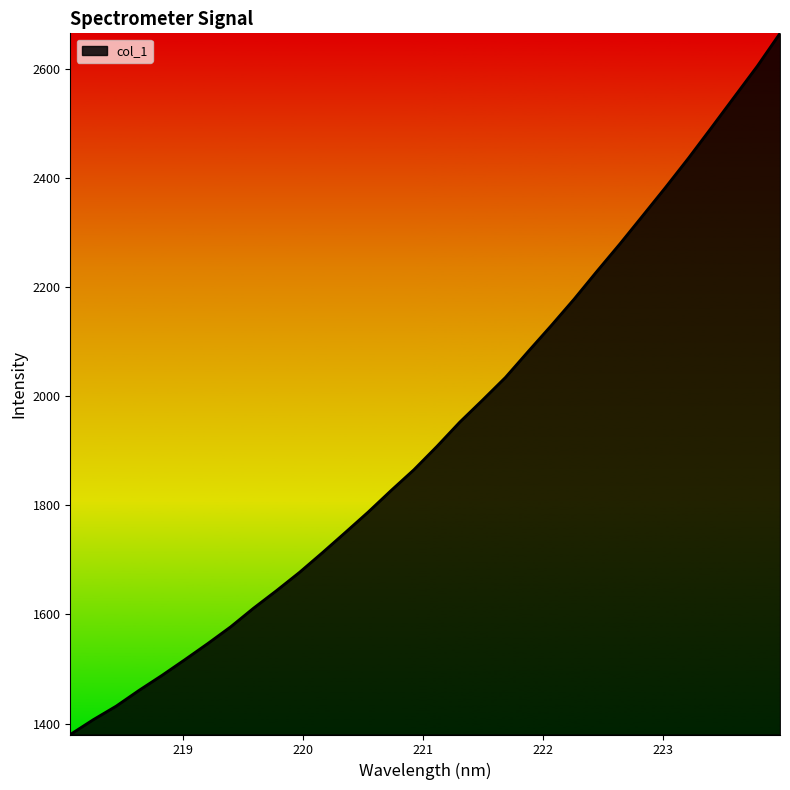

Reading left to right, list all the values displayed in this chart.

1379.9	1407.0	1431.8	1460.8	1488.2	1517.0	1546.5	1577.2	1611.4	1643.5	1676.9	1712.9	1749.9	1787.4	1826.8	1865.0	1907.5	1952.1	1992.7	2034.1	2082.0	2129.1	2177.6	2228.7	2278.7	2330.5	2382.5	2435.9	2491.6	2547.8	2603.9	2664.5